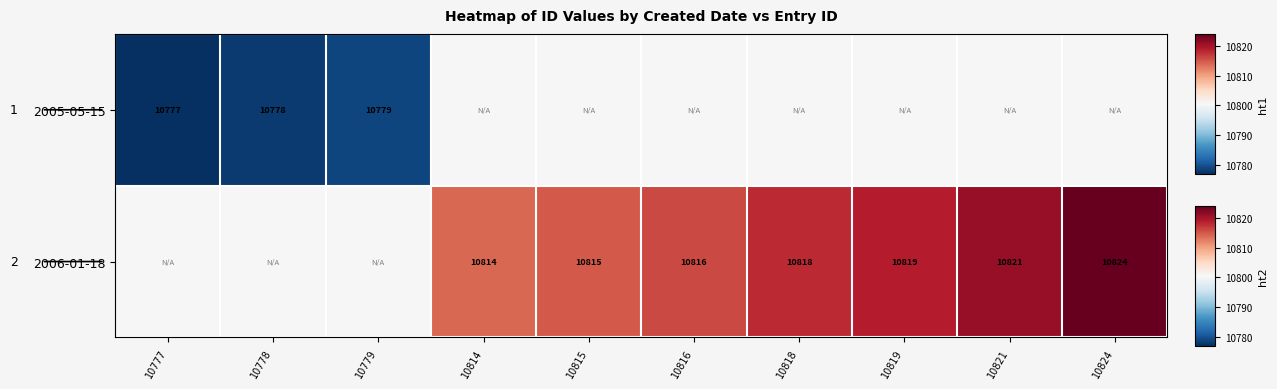

The 2006-01-18 series shows 10821.0 at 10821. True or false?

True